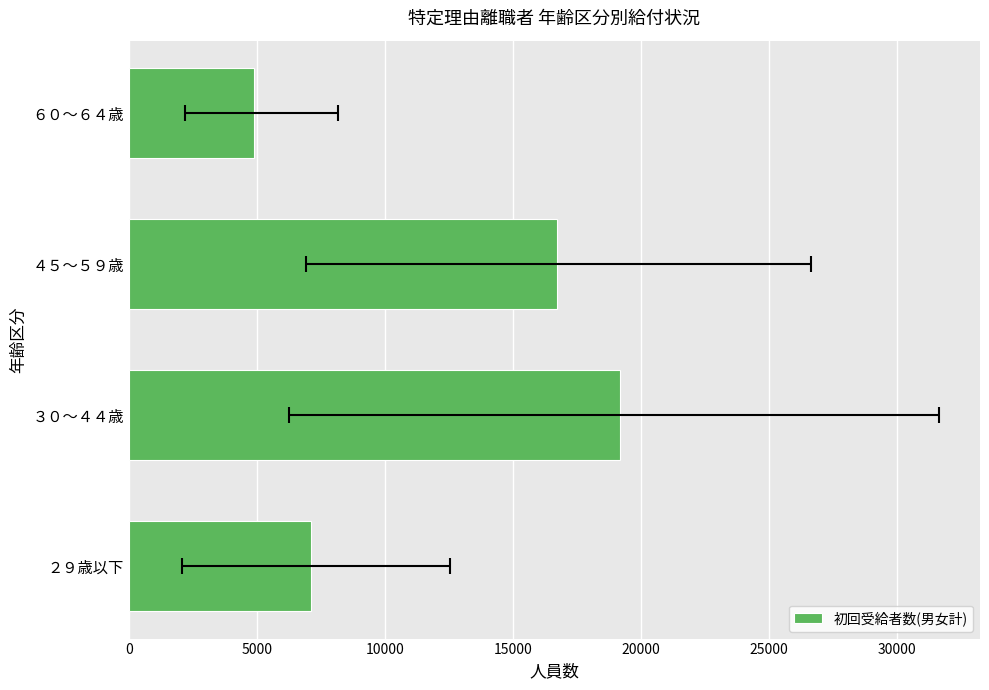

What value does the data have at ２９歳以下, to the nearest 50?

7150